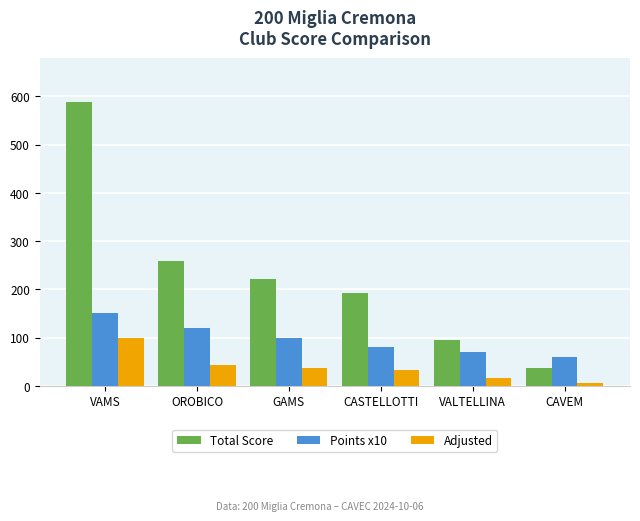

Reading left to right, list all the values displayed in this chart.

Total Score: VAMS=588.4	OROBICO=259.0	GAMS=222.4	CASTELLOTTI=191.4	VALTELLINA=95.7	CAVEM=36.6
Points x10: VAMS=150.0	OROBICO=120.0	GAMS=100.0	CASTELLOTTI=80.0	VALTELLINA=70.0	CAVEM=60.0
Adjusted: VAMS=100.0	OROBICO=44.0	GAMS=37.8	CASTELLOTTI=32.5	VALTELLINA=16.3	CAVEM=6.2